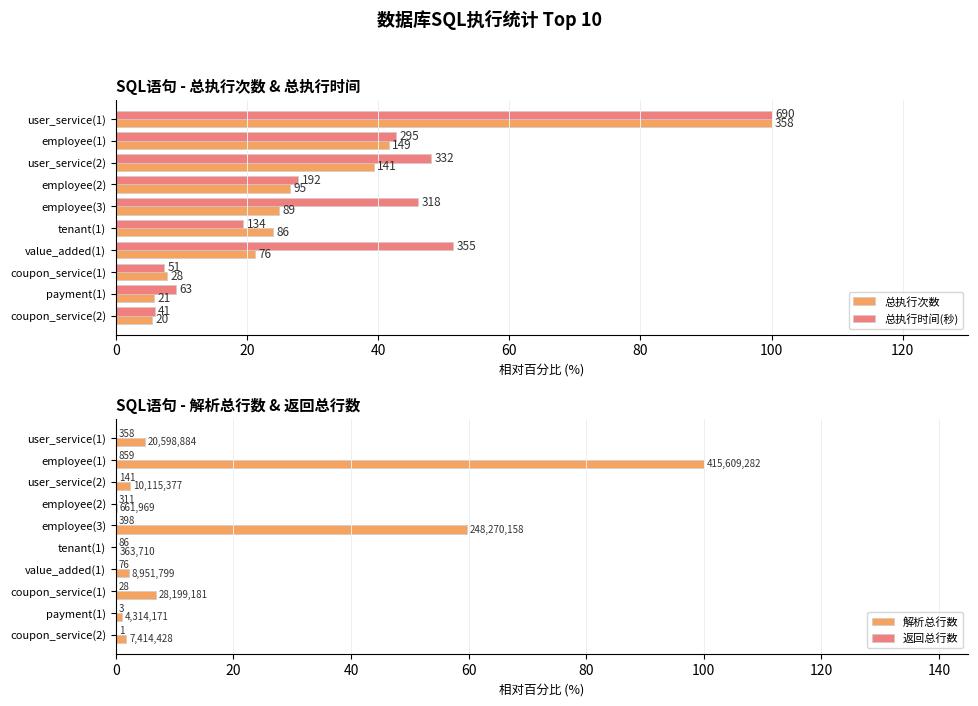

What position from the left is coupon_service(1)?

8